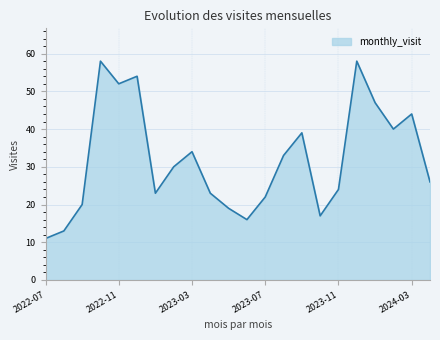

What is the smallest value displayed?

11